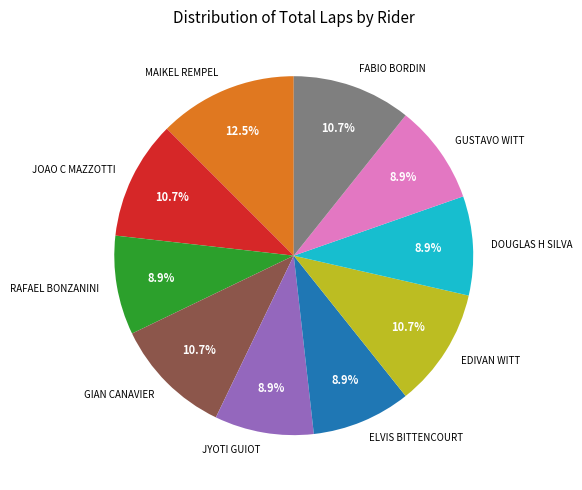

Which category has the biggest portion of the pie?

MAIKEL REMPEL